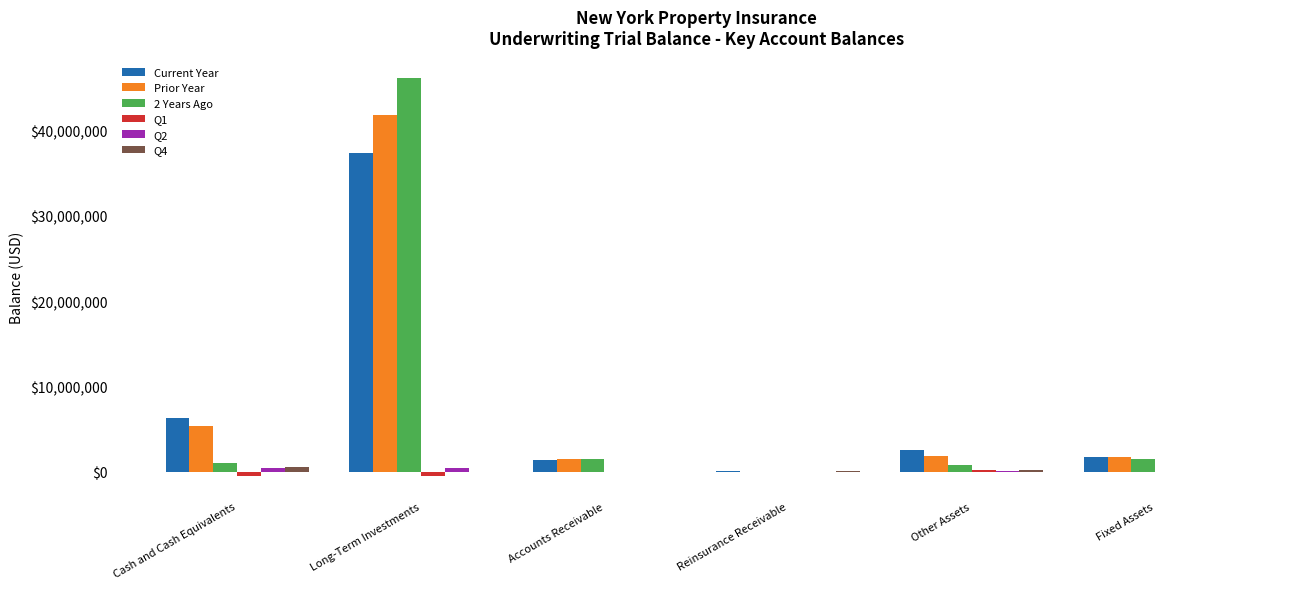

At which label is Current Year closest to 18758782?

Cash and Cash Equivalents